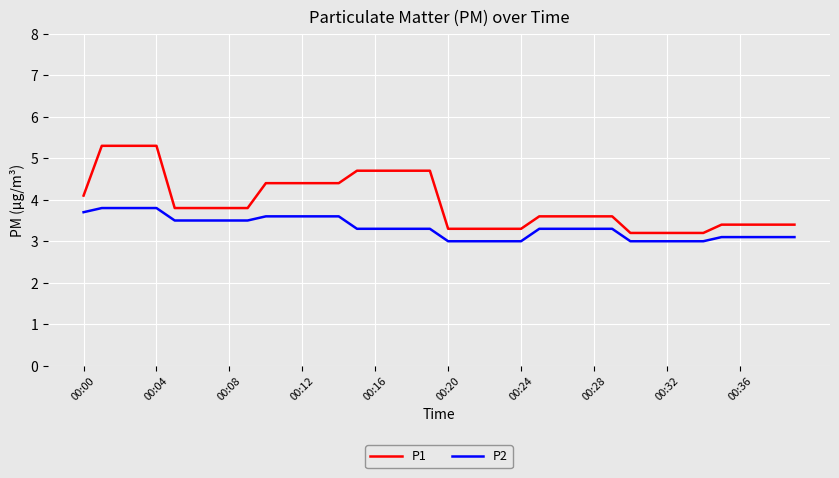

Rank the series by their average value, from highest to lowest.

P1, P2